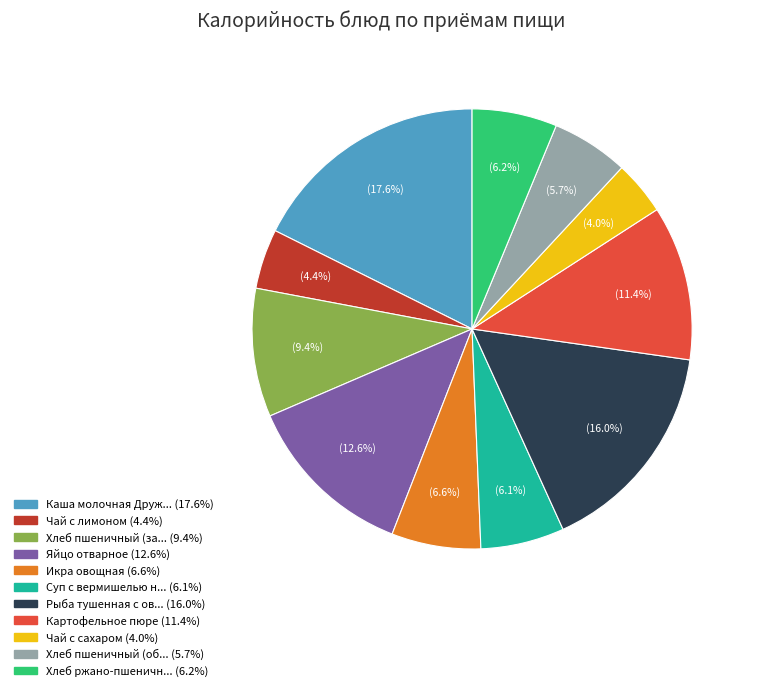

Does any single category account for the majority?

No